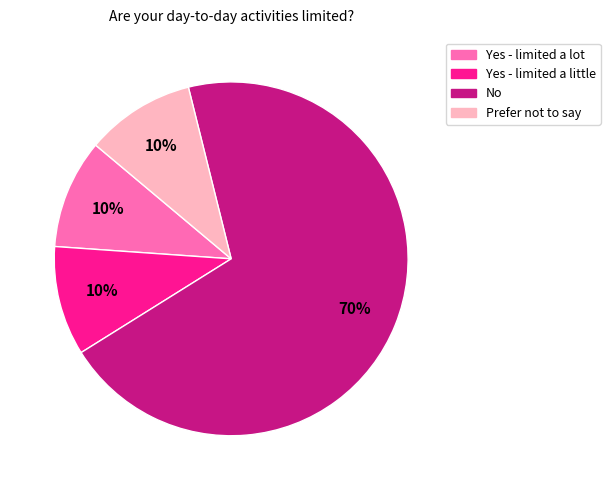

What is the largest slice in the pie chart?

No